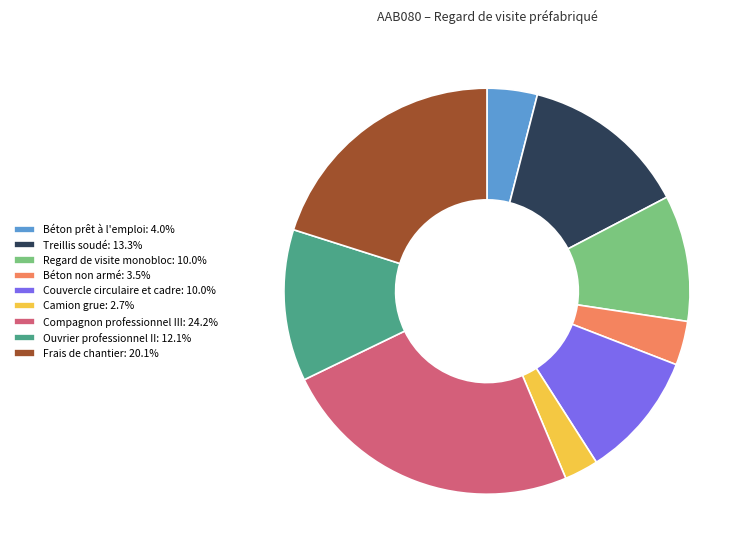

Which slice is the smallest?

Camion grue